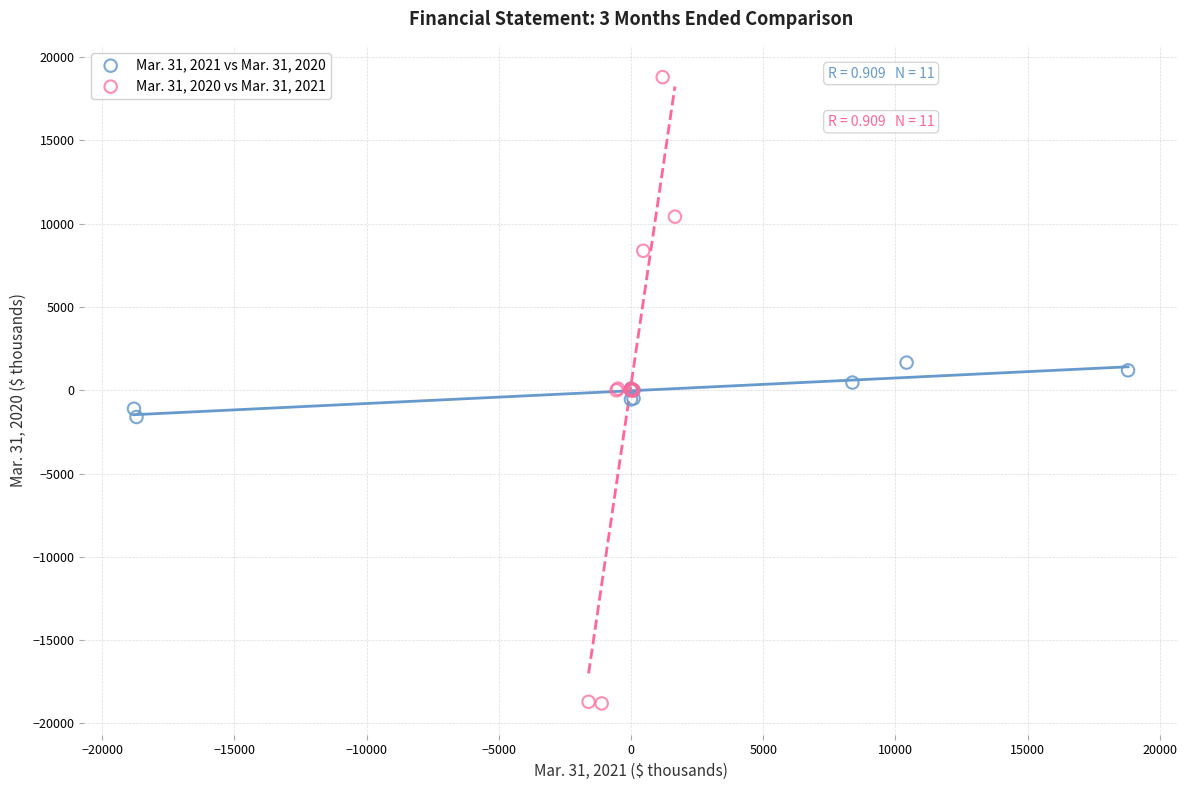

Which series reaches the minimum Y coordinate?

Mar. 31, 2020 vs Mar. 31, 2021